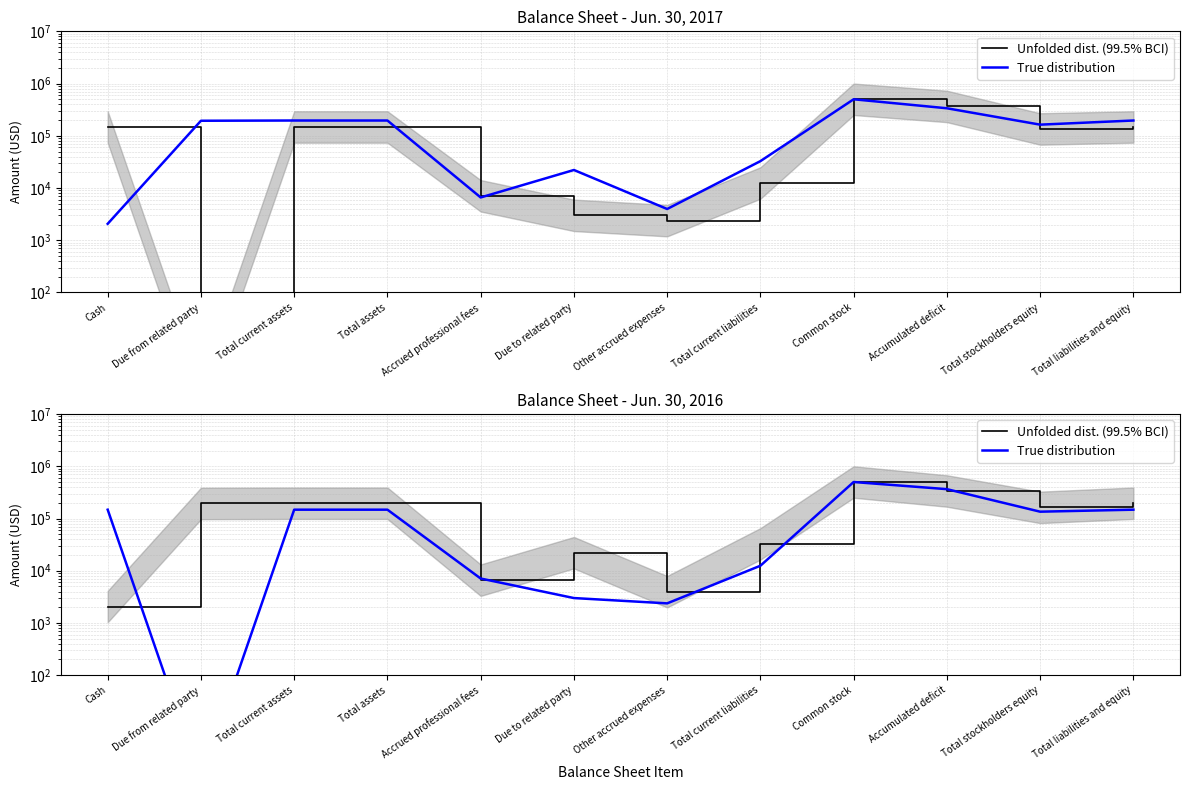

What position from the left is Total liabilities and equity?

12